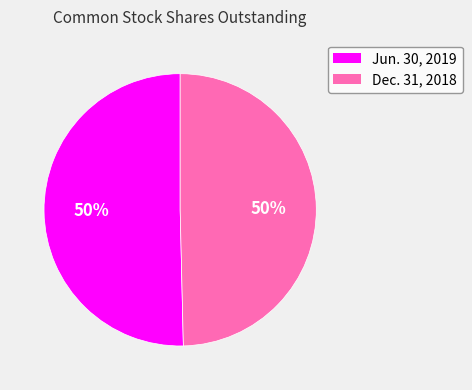

To the nearest percent, what portion does Dec. 31, 2018 represent?

50%